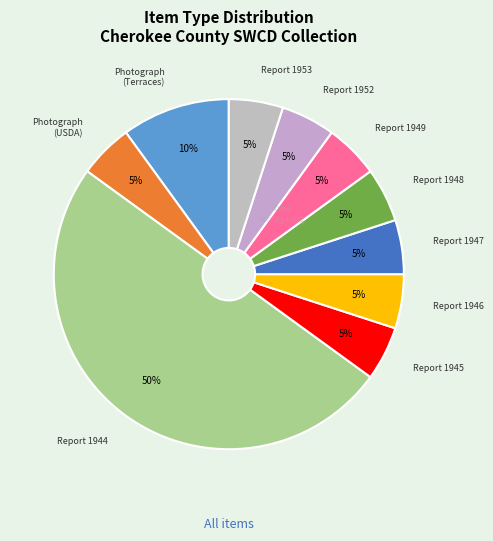

To the nearest percent, what percentage of the pie is Report 1952?

5%